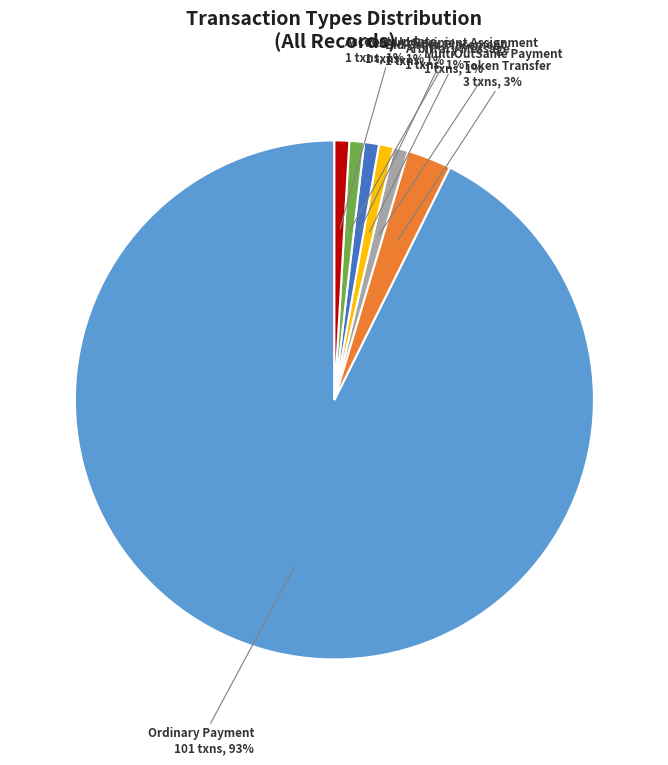

Which category has the biggest portion of the pie?

Ordinary Payment